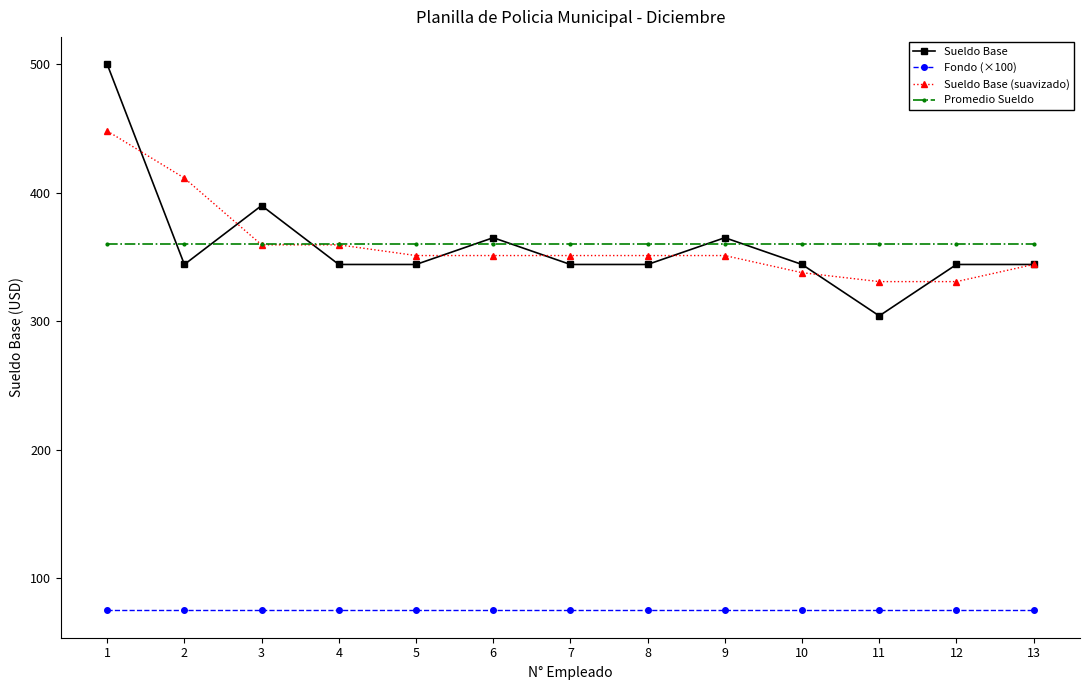

What is the spread (max minus min) of values at 7?

284.8